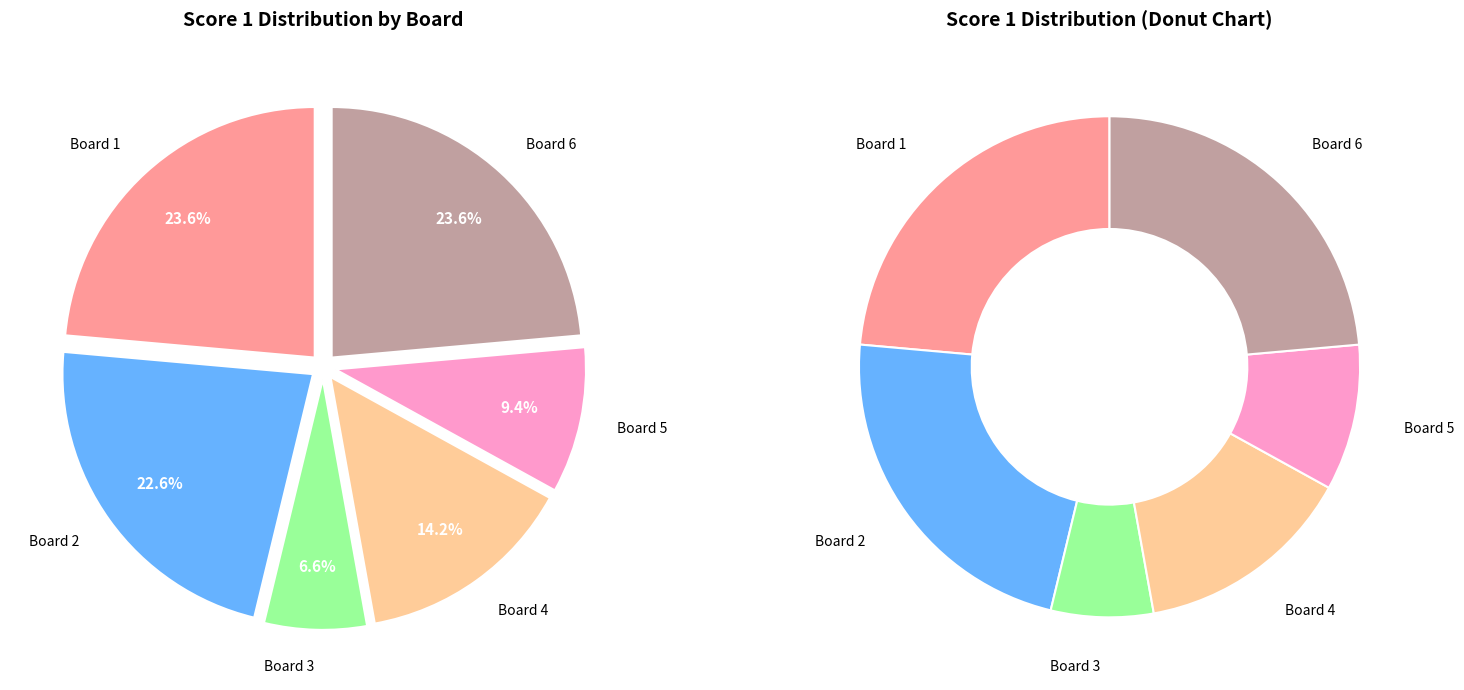

To the nearest percent, what is the difference between the largest and smallest slice percentages?

17%